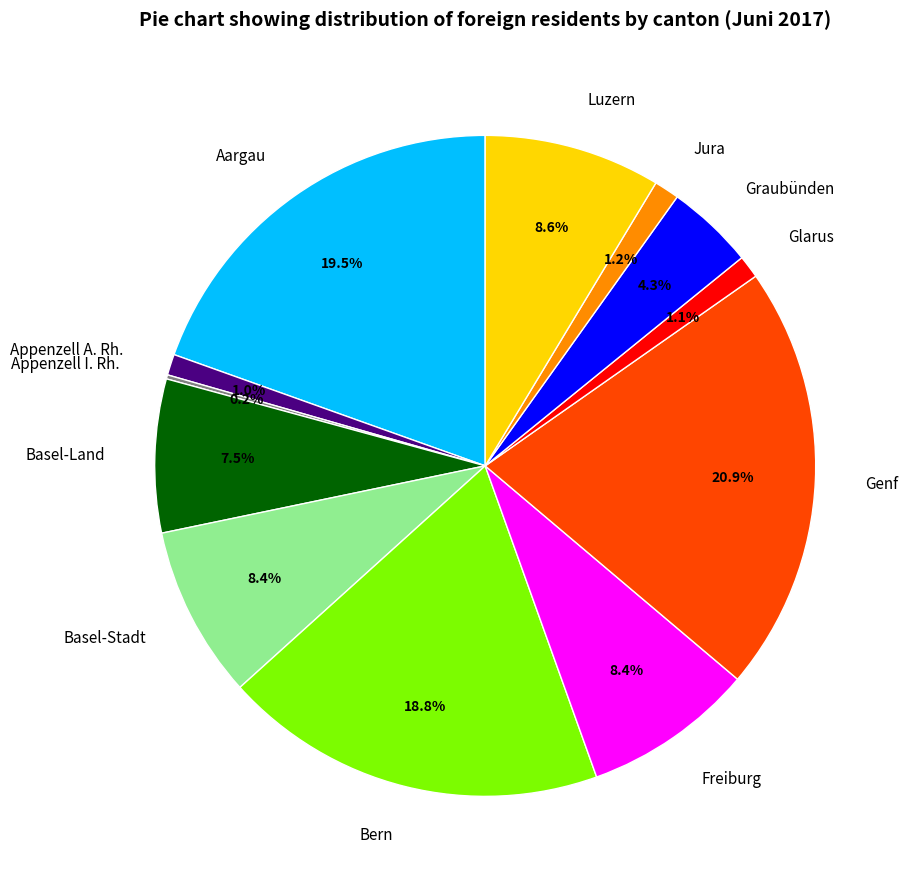

To the nearest percent, what is the difference between the largest and smallest slice percentages?

21%